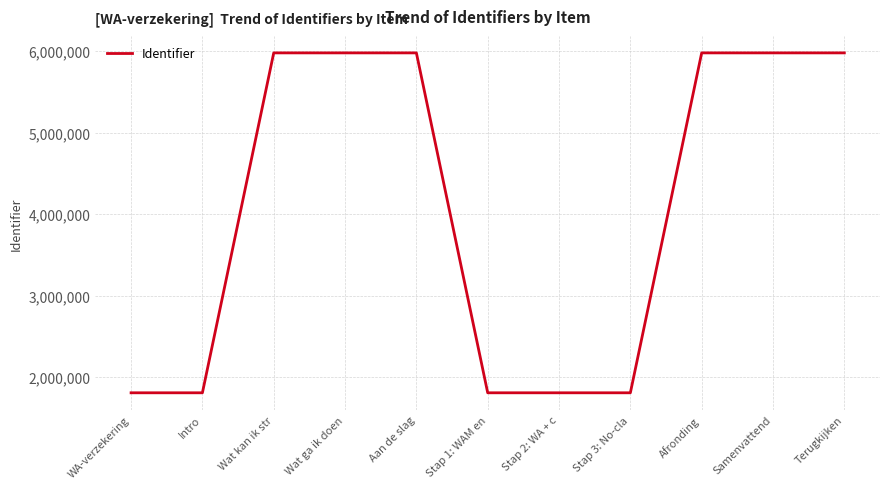

Does the chart have visible grid lines?

Yes